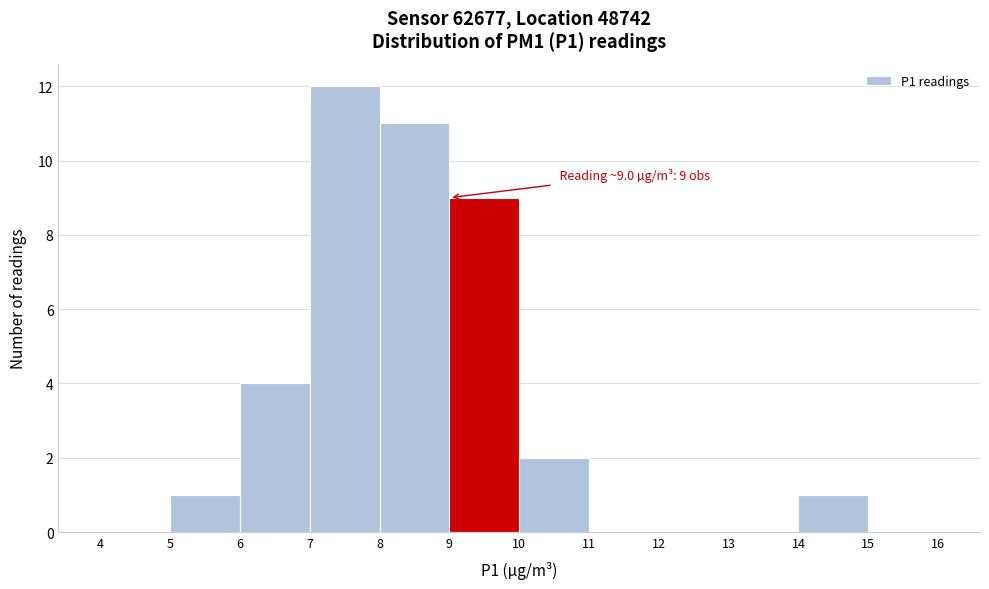

Over which range of the x-axis is the bar tallest?

7 to 8